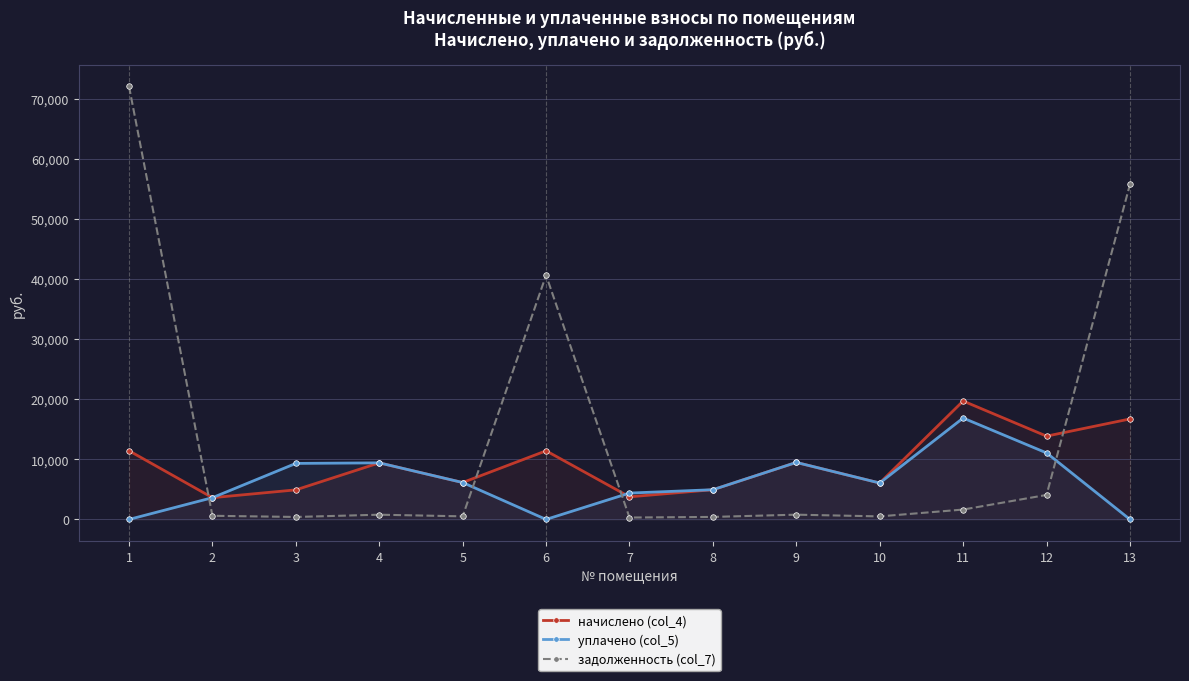

True or false: уплачено (col_5) and начислено (col_4) cross at least once.

True